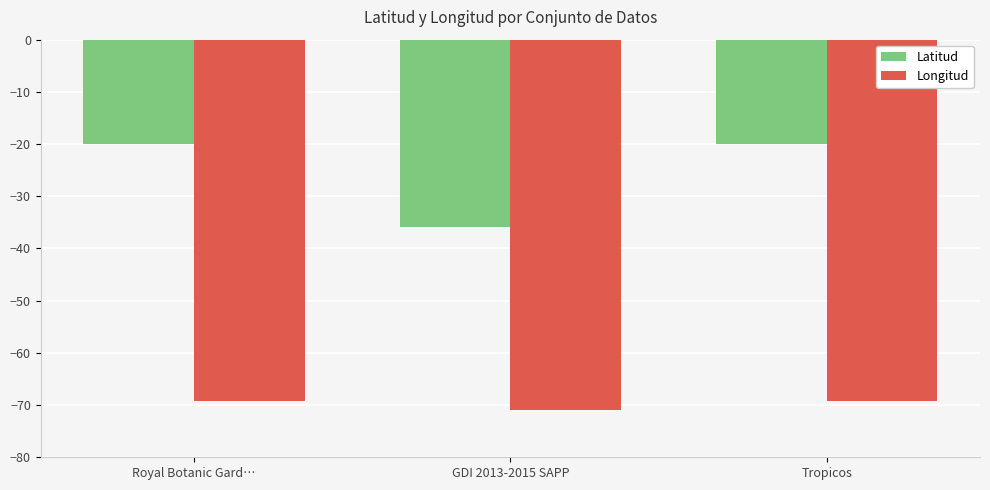

How many groups of bars are there?

3